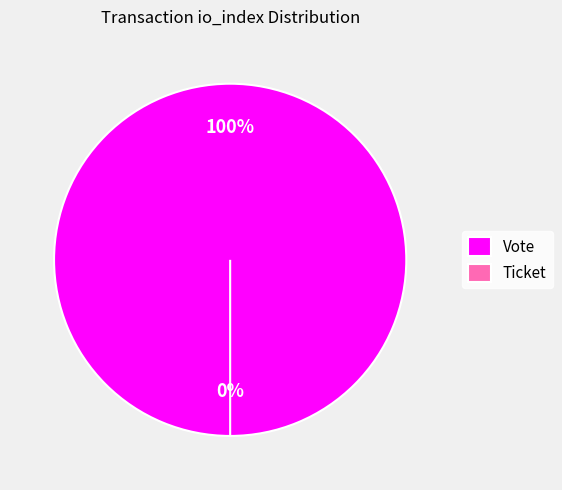

Count the number of slices in the pie.

2